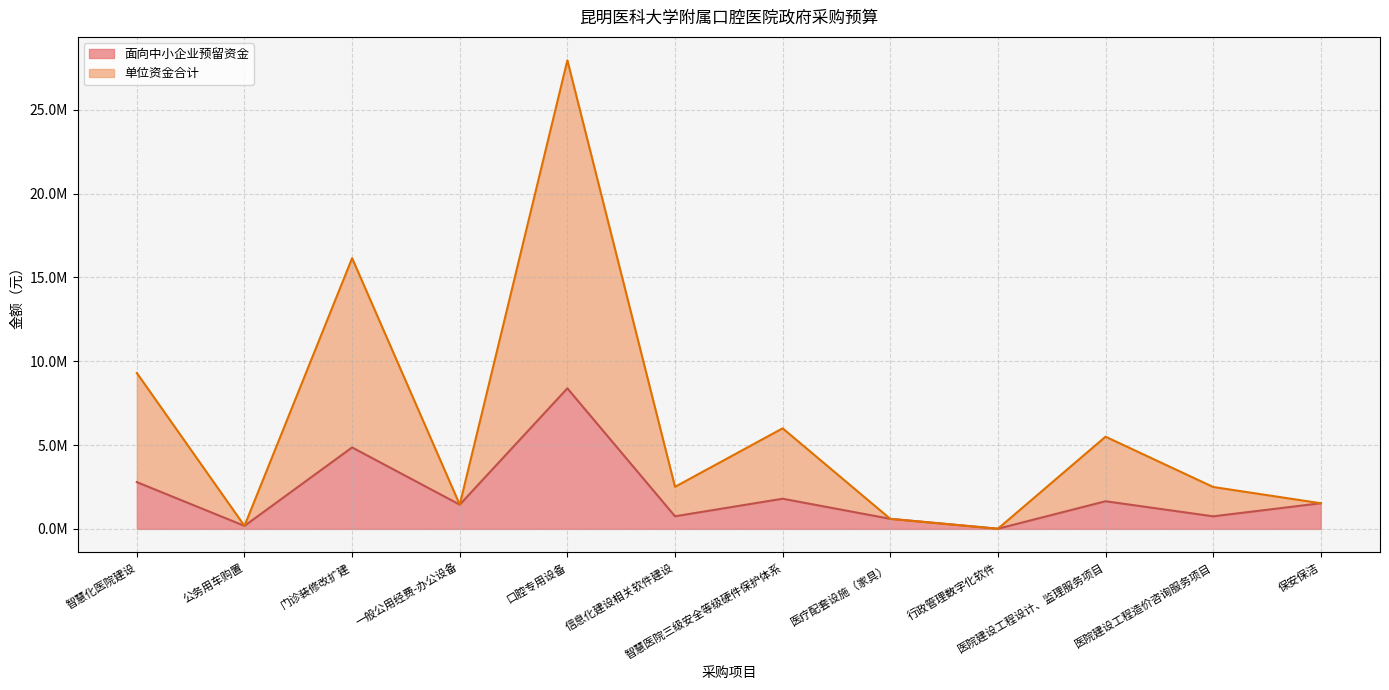

What is the value of the 单位资金合计 point at the 4th from the left?

1446600